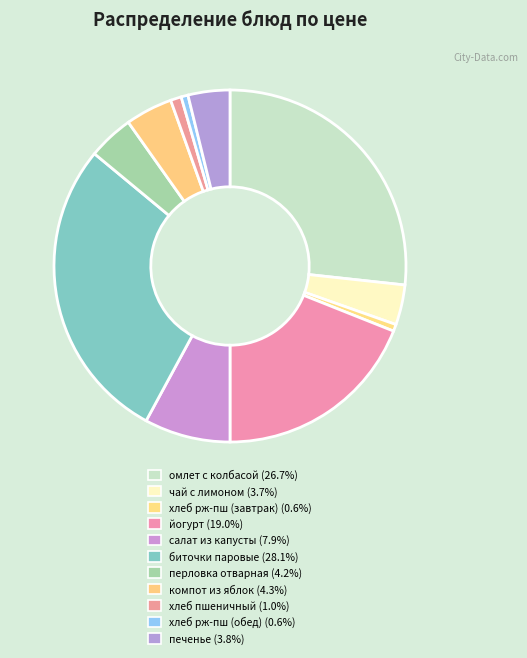

How many segments does this pie chart have?

11